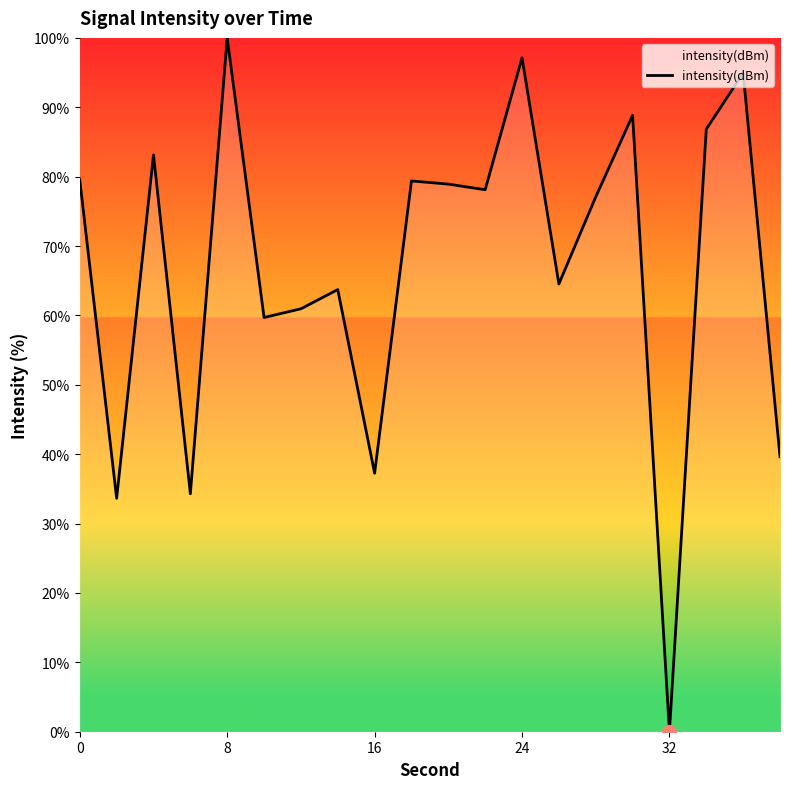

What is the difference between the maximum and minimum values?

100.0